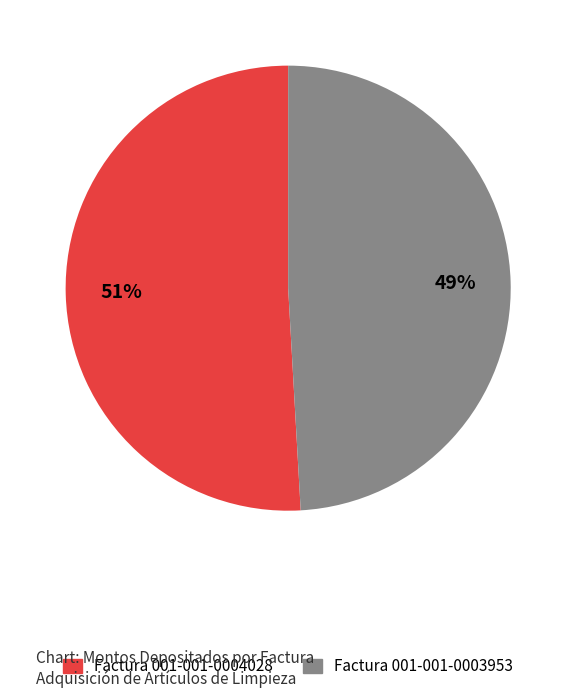

Is there any slice that represents more than half of the pie?

Yes